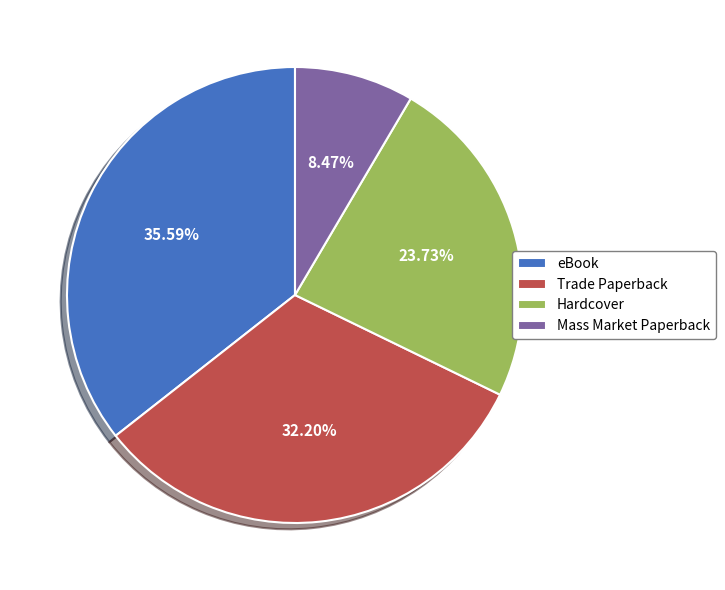

True or false: Hardcover accounts for 24% of the total.

True